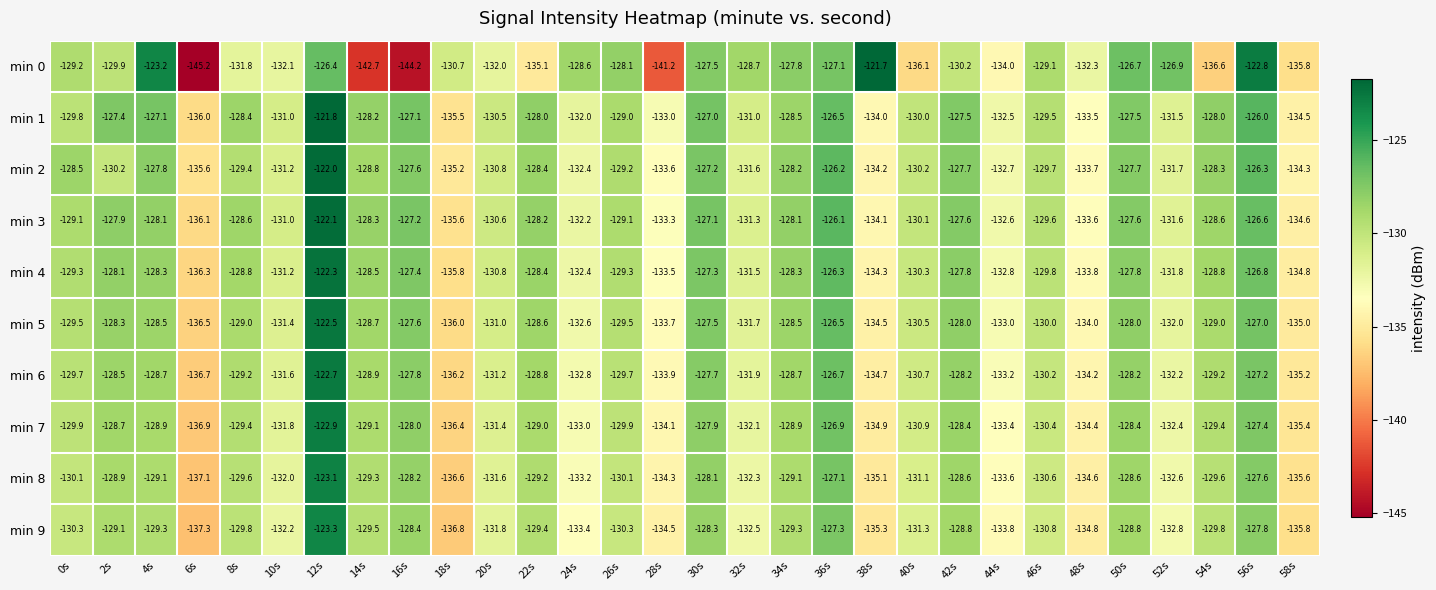

What is the maximum value shown in the chart?

-121.7